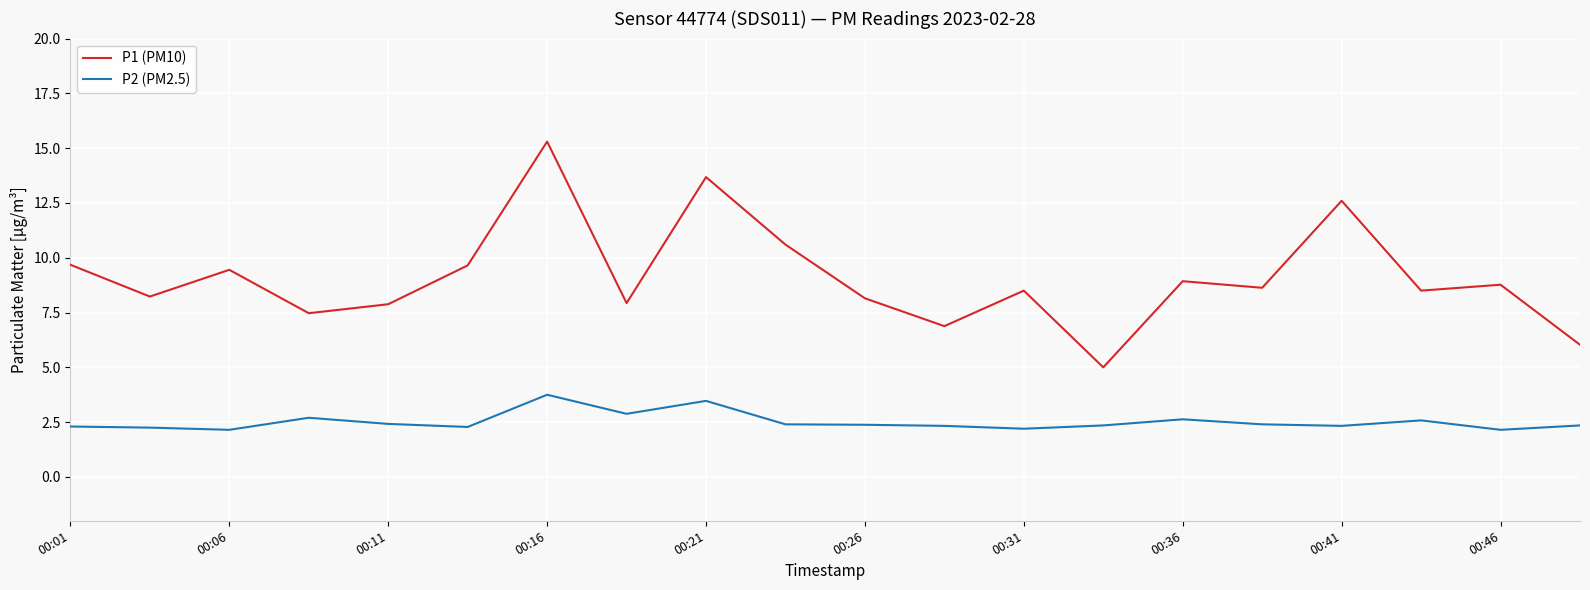

How many interior local peaks does the P1 (PM10) series have?

7